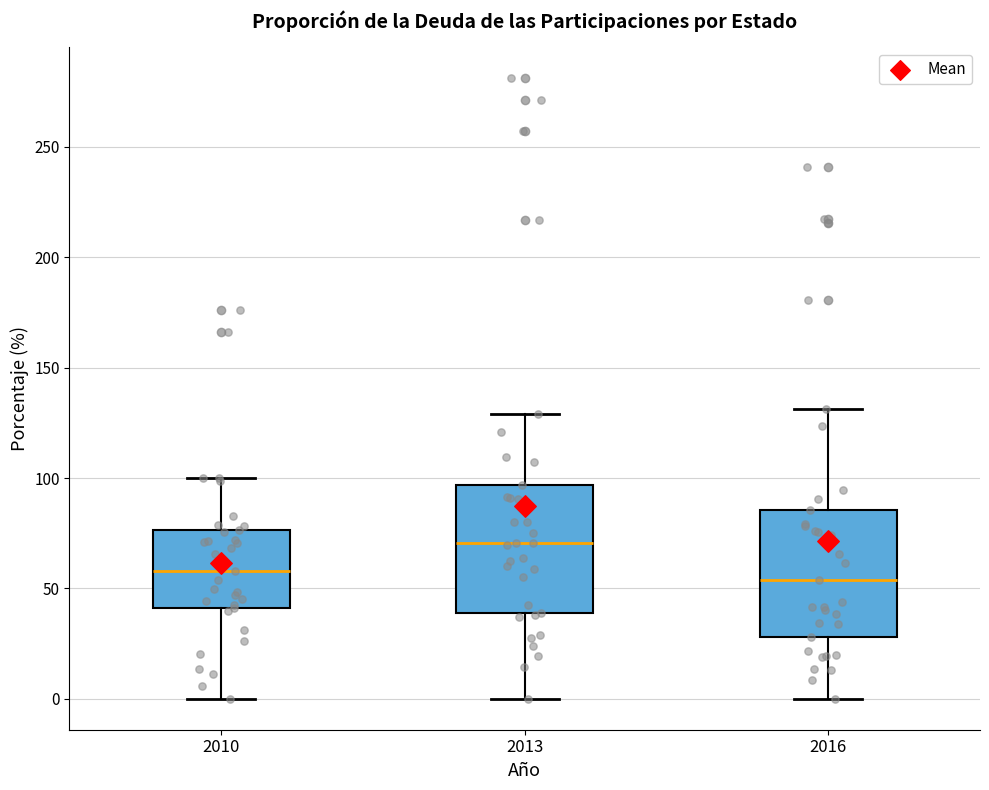

Which box's median line is the highest?

2013